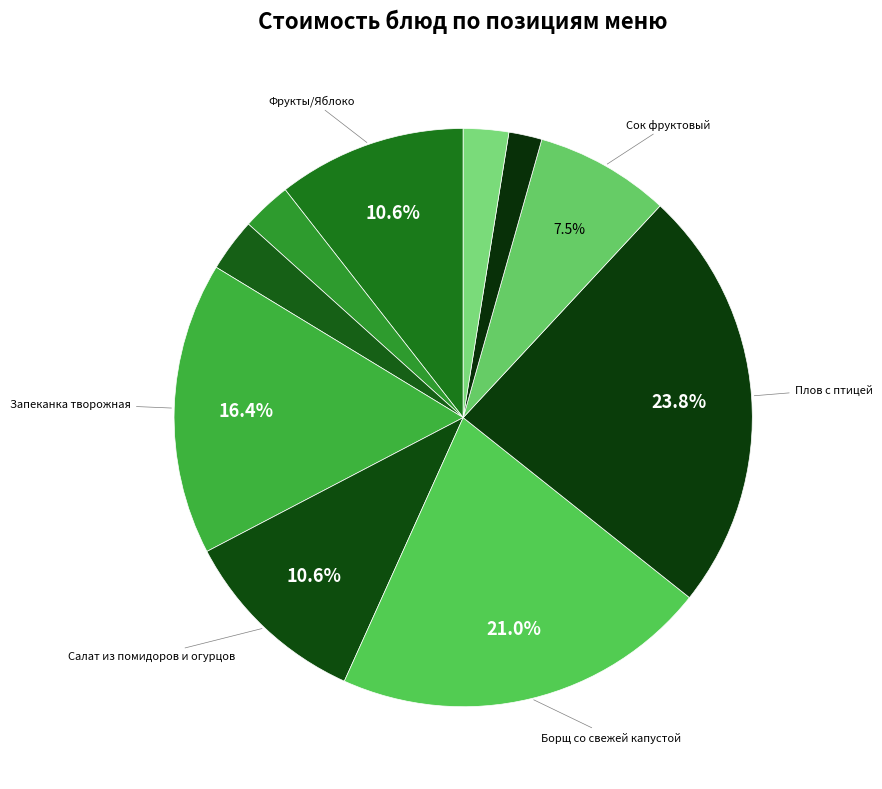

Rank the categories by value from lowest to highest.

Хлеб пшеничный (обед), Хлеб ржано-пшеничный, Чай черный с лимоном, Хлеб пшеничный (завтрак), Сок фруктовый, Фрукты/Яблоко, Салат из помидоров и огурцов, Запеканка творожная, Борщ со свежей капустой, Плов с птицей